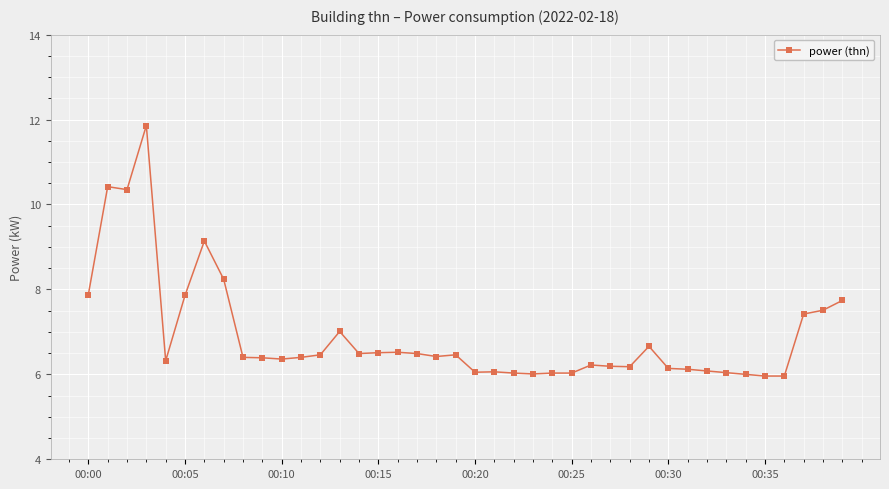

What is the sum of all values?

276.4